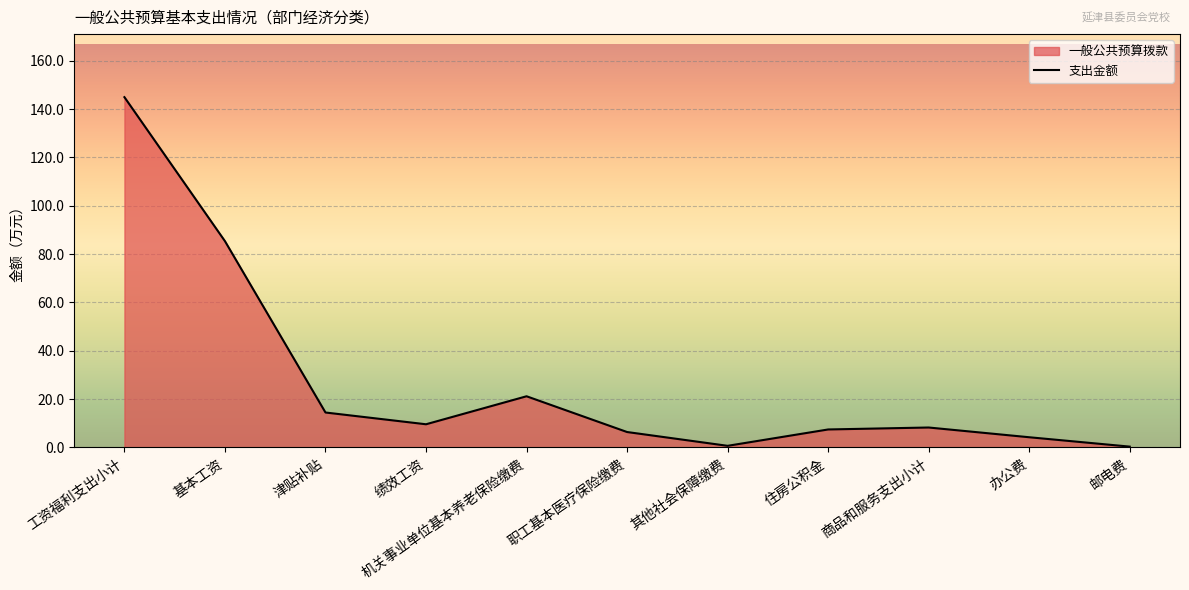

What is the difference between the maximum and minimum values?

144.6